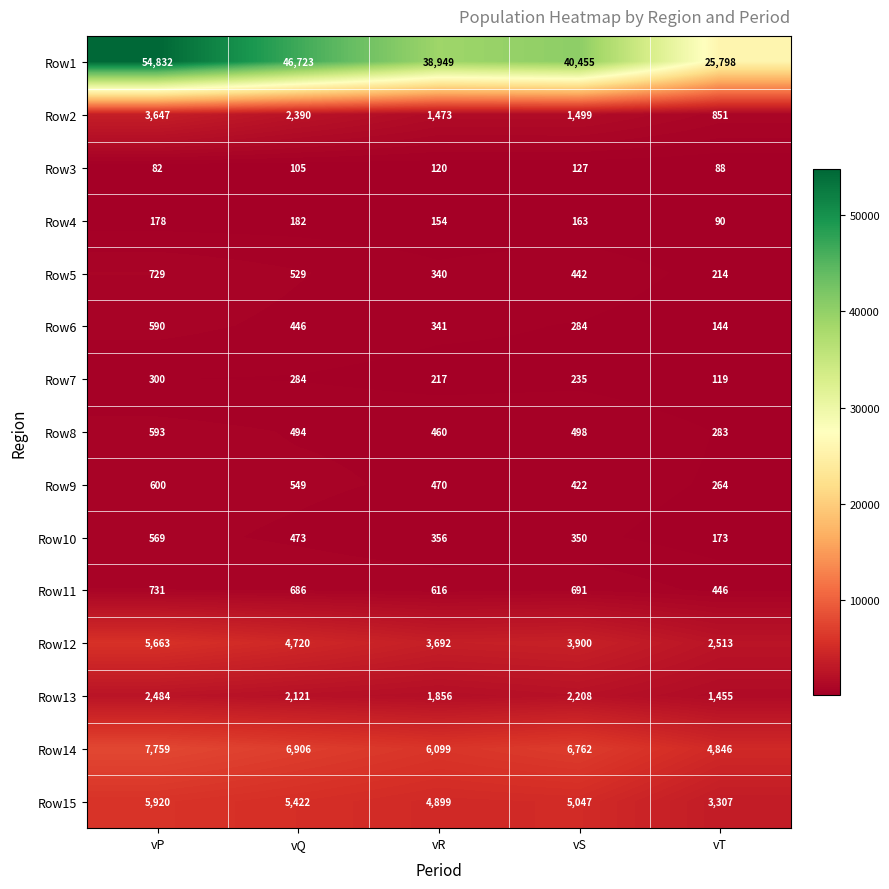

What is the highest value of the Row5 series?

729